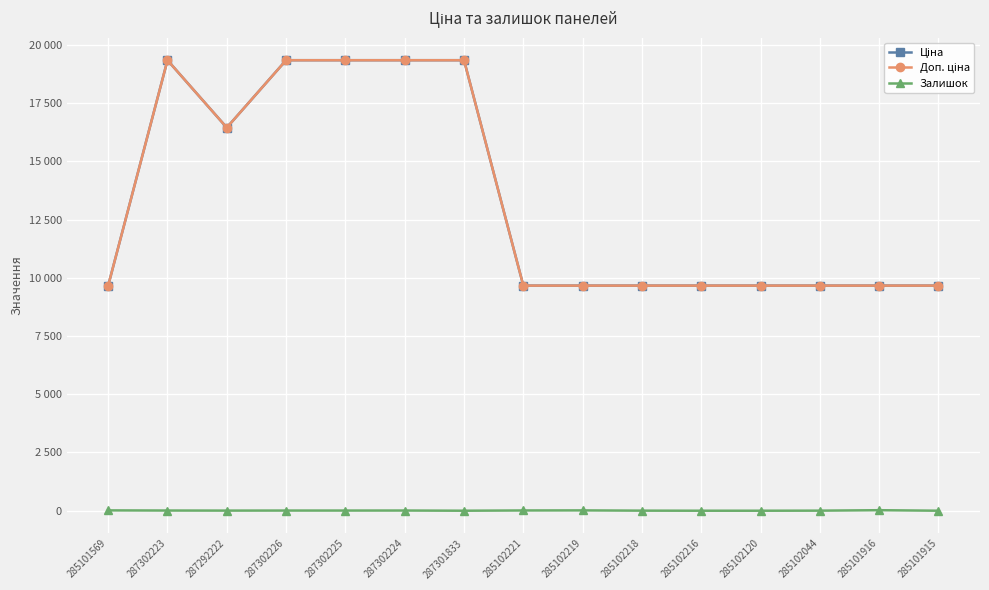

At which label does Ціна reach its minimum?

285101569